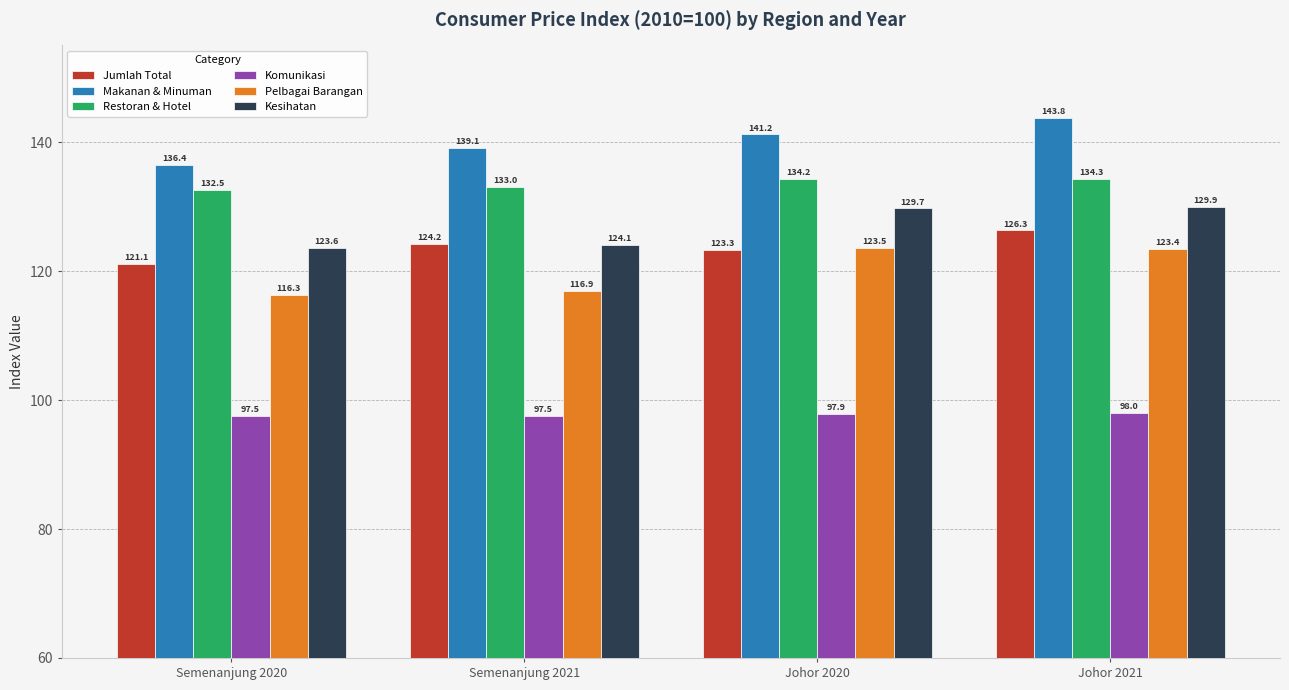

Is it true that Jumlah Total equals 124.2 at Semenanjung 2021?

True